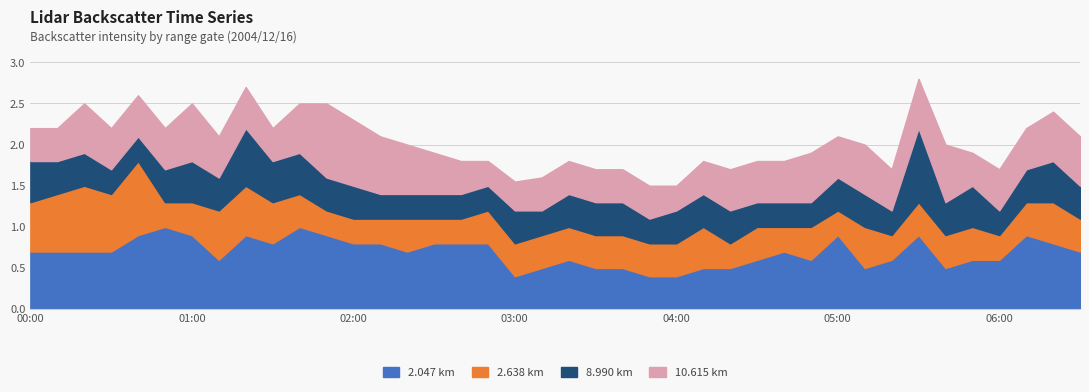

What is the total value across all series at 04:00?

1.5